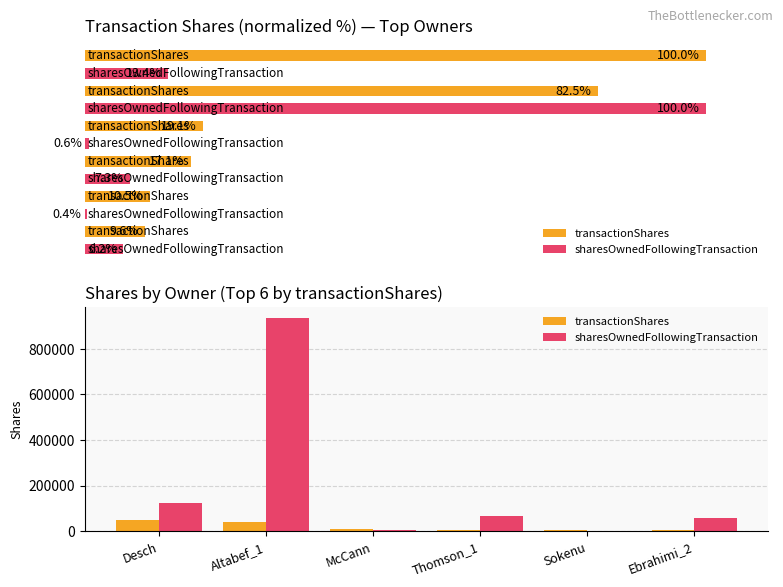

How many data points in sharesOwnedFollowingTransaction are above 67965?

2